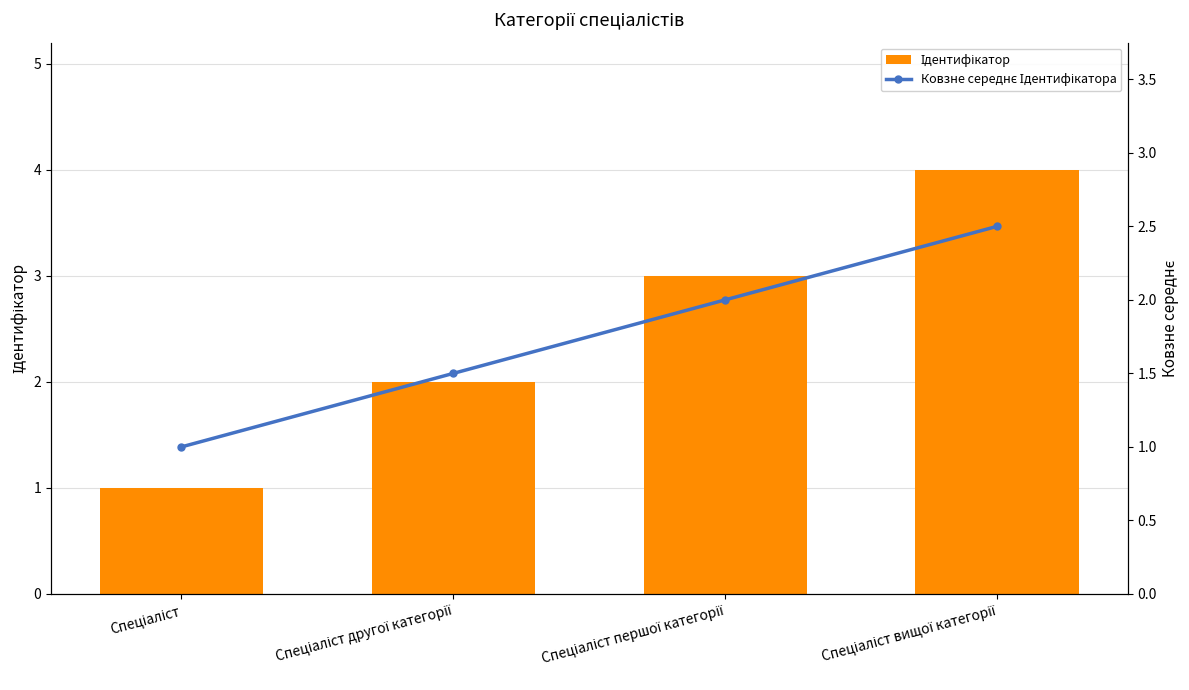

What is the difference between the second highest and second lowest values in the Ковзне середнє Ідентифікатора series?

0.5